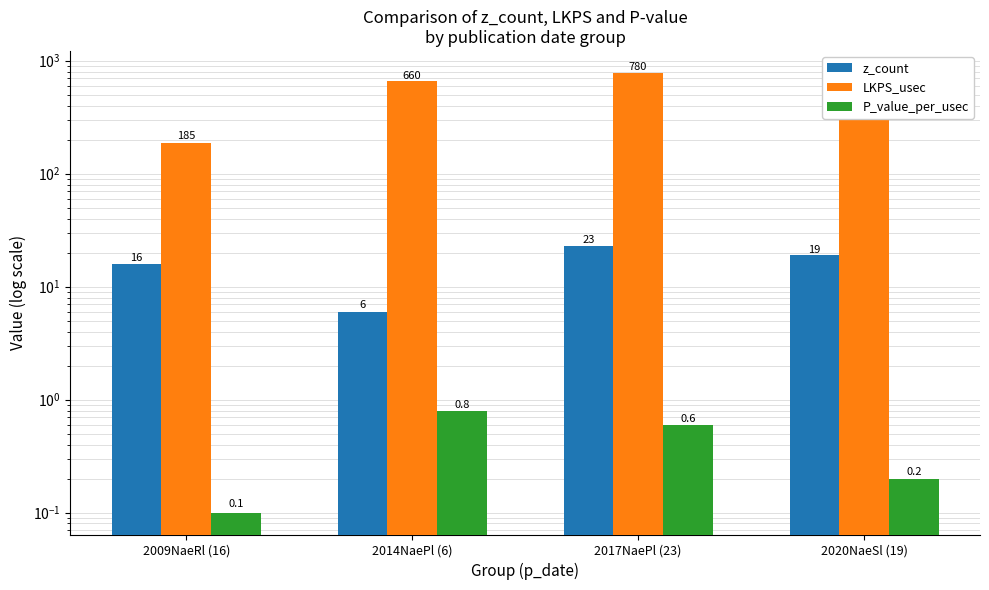

What position from the left is 2017NaePl (23)?

3